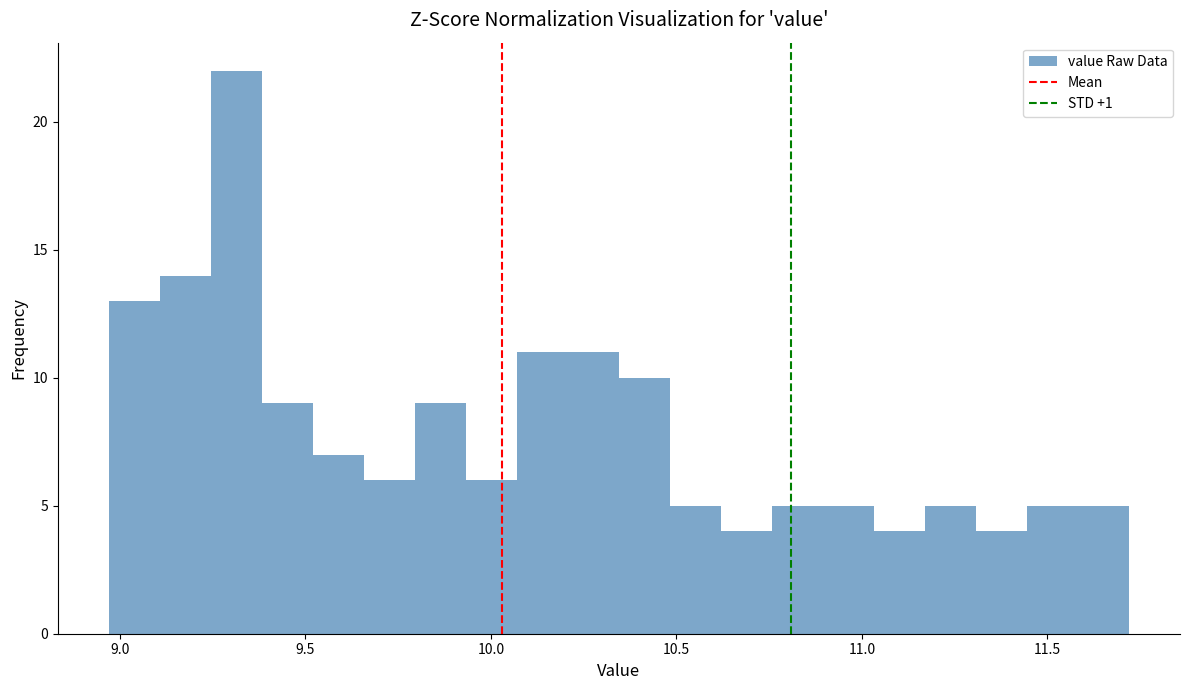

Around what value on the x-axis is the tallest bar? Give the approximate position of its centre, as read against the axis.

9.30